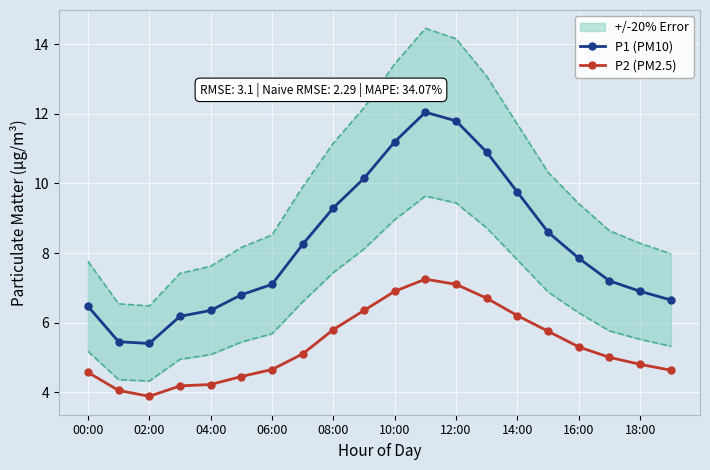

What position from the left is 13?

14